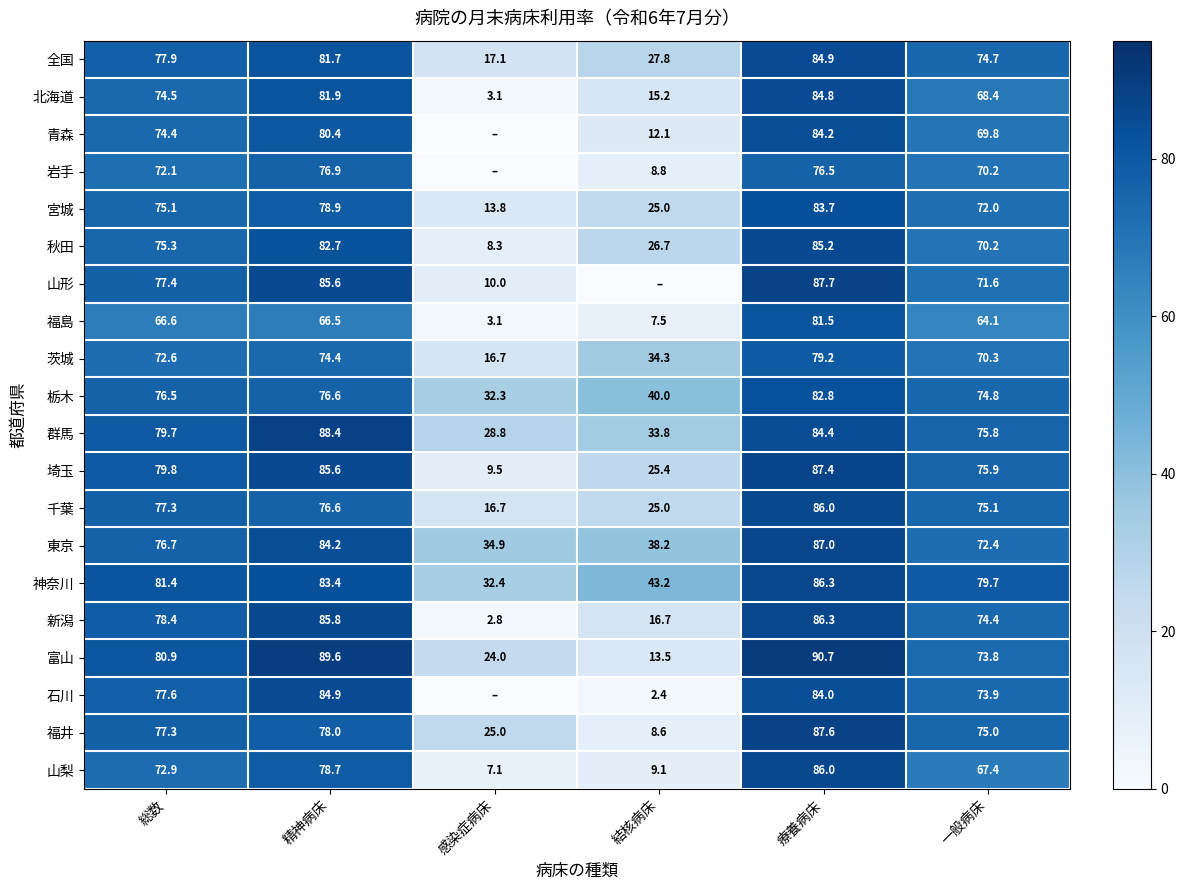

What is the difference between the highest and lowest values at 一般病床?

15.6